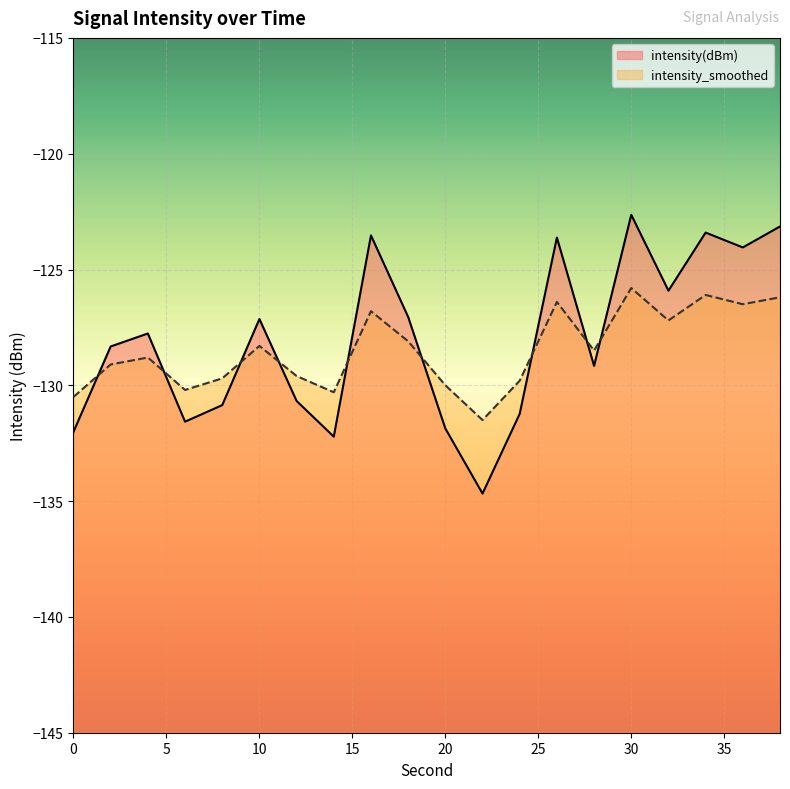

What is the sum of the intensity_smoothed values at 6 and 30?

-256.0